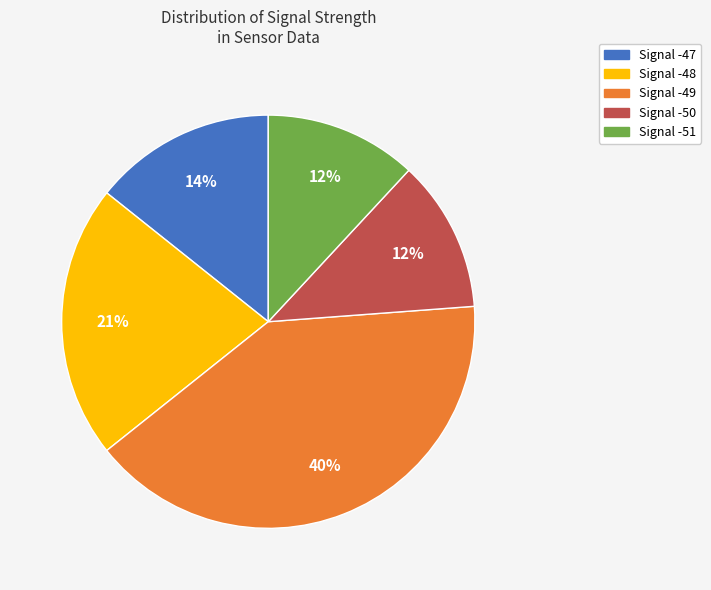

The Signal -47 slice represents 14% of the pie. True or false?

True